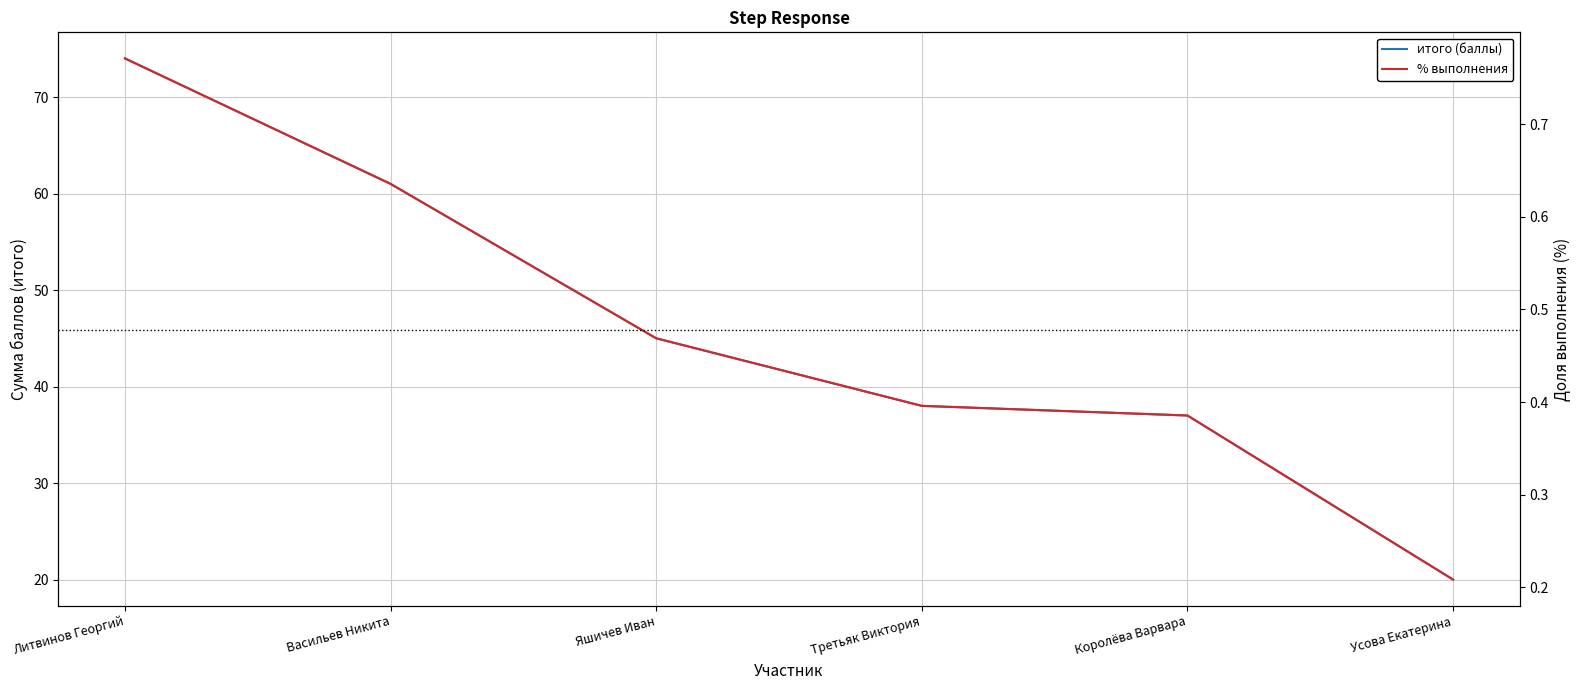

True or false: % выполнения and итого (баллы) cross at least once.

False